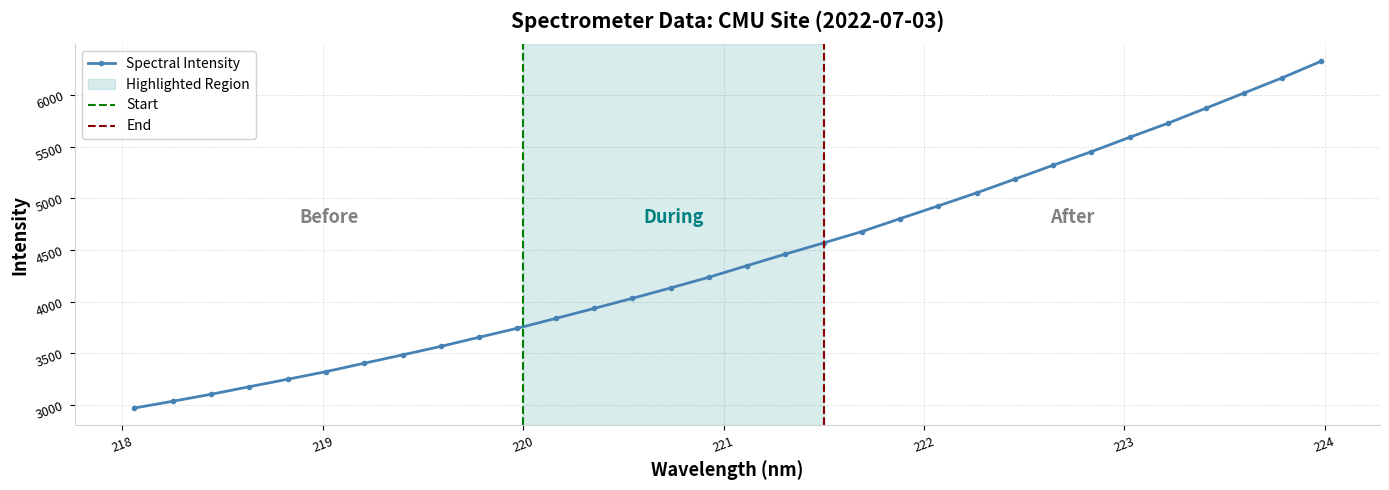

What is the label of the 29th point from the right?

218.6332